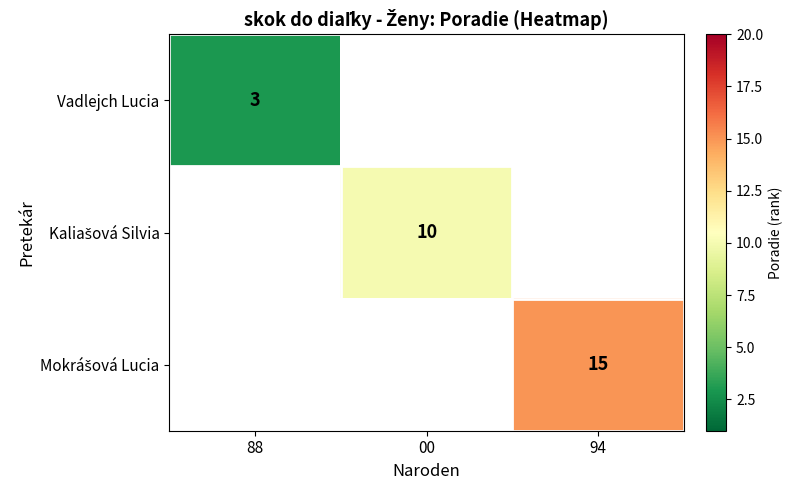

How many data points does each series have?

3